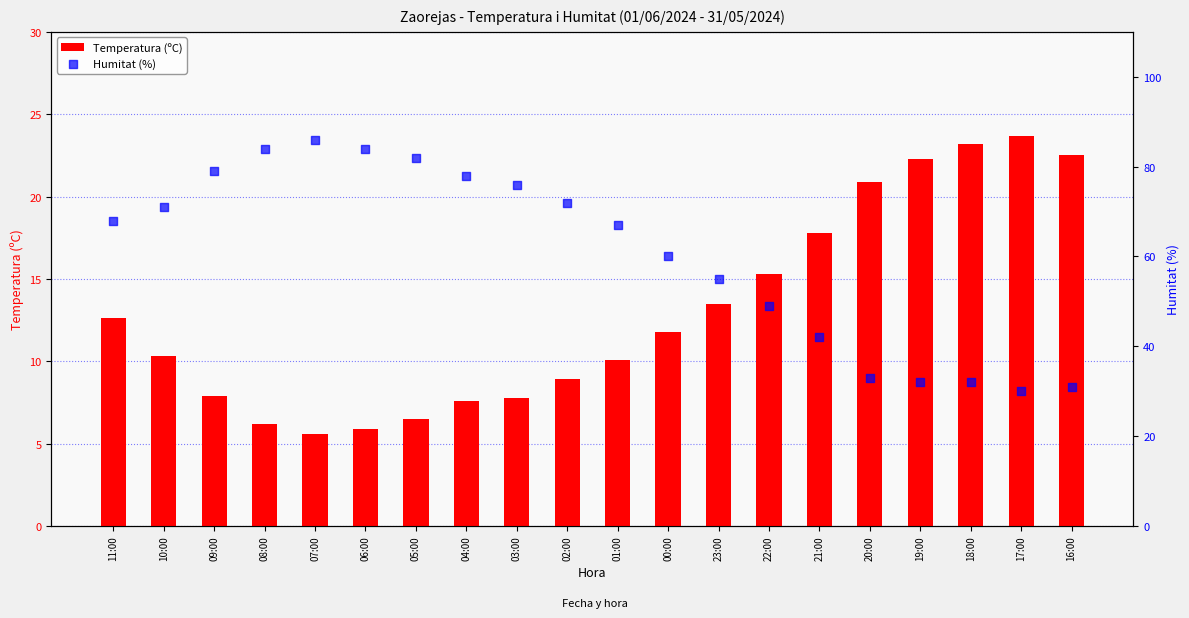

At how many categories does at least one series exceed 48?

14